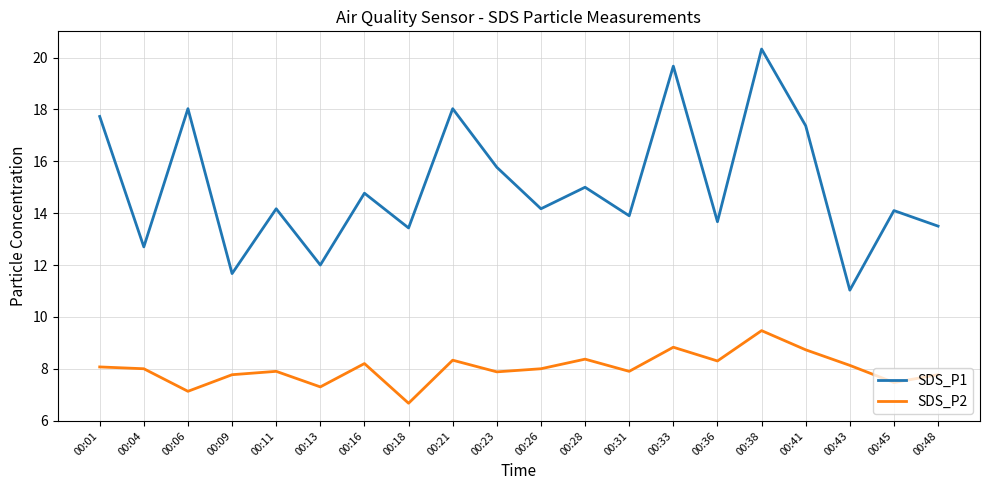

True or false: SDS_P2 and SDS_P1 intersect in this chart.

False